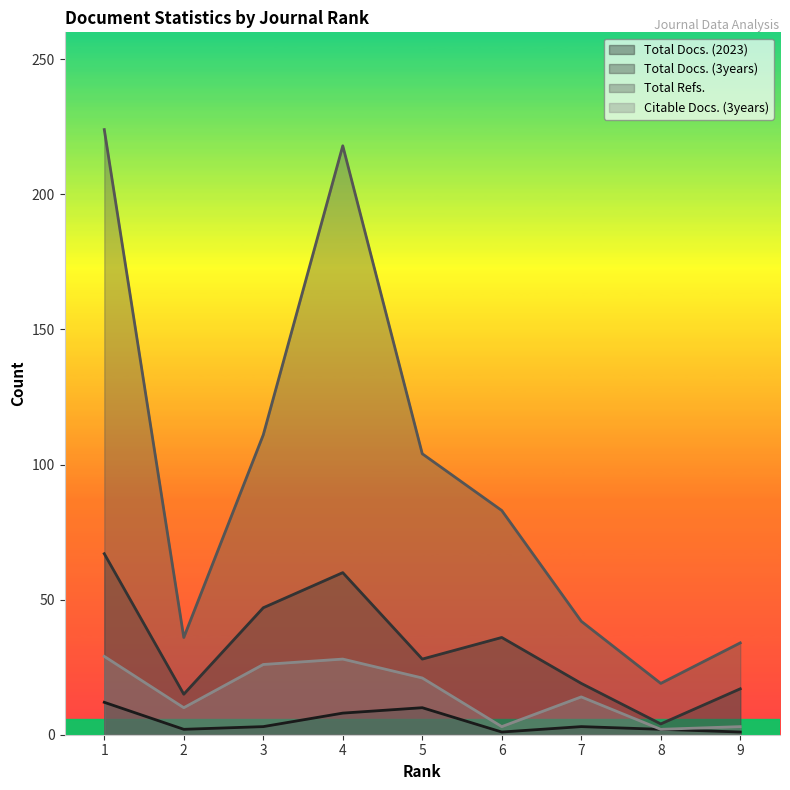

Where is the first local maximum for Citable Docs. (3years)?

4